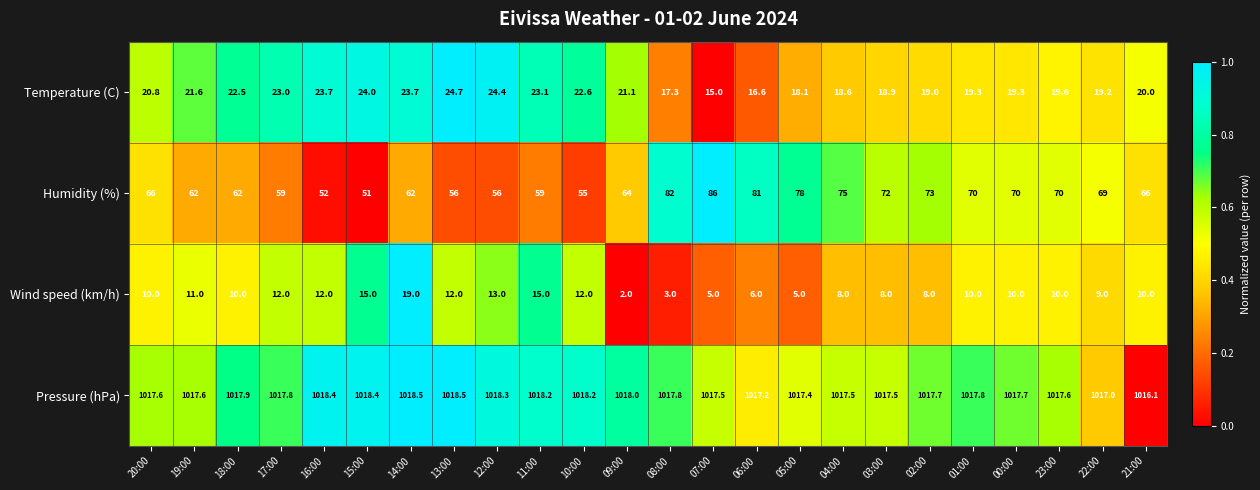

Which series has the largest range (max minus min)?

Humidity (%)